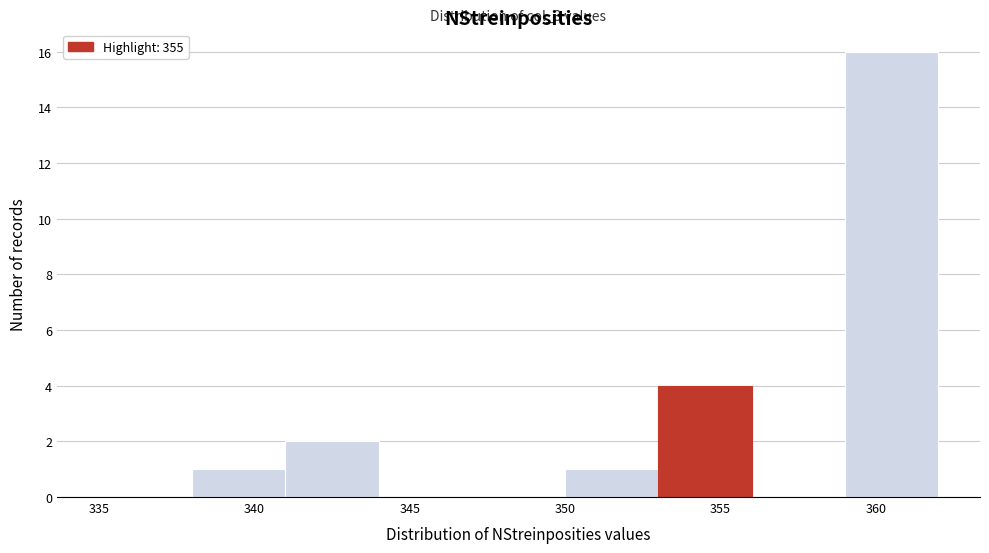

Over which range of the x-axis is the bar tallest?

359 to 362